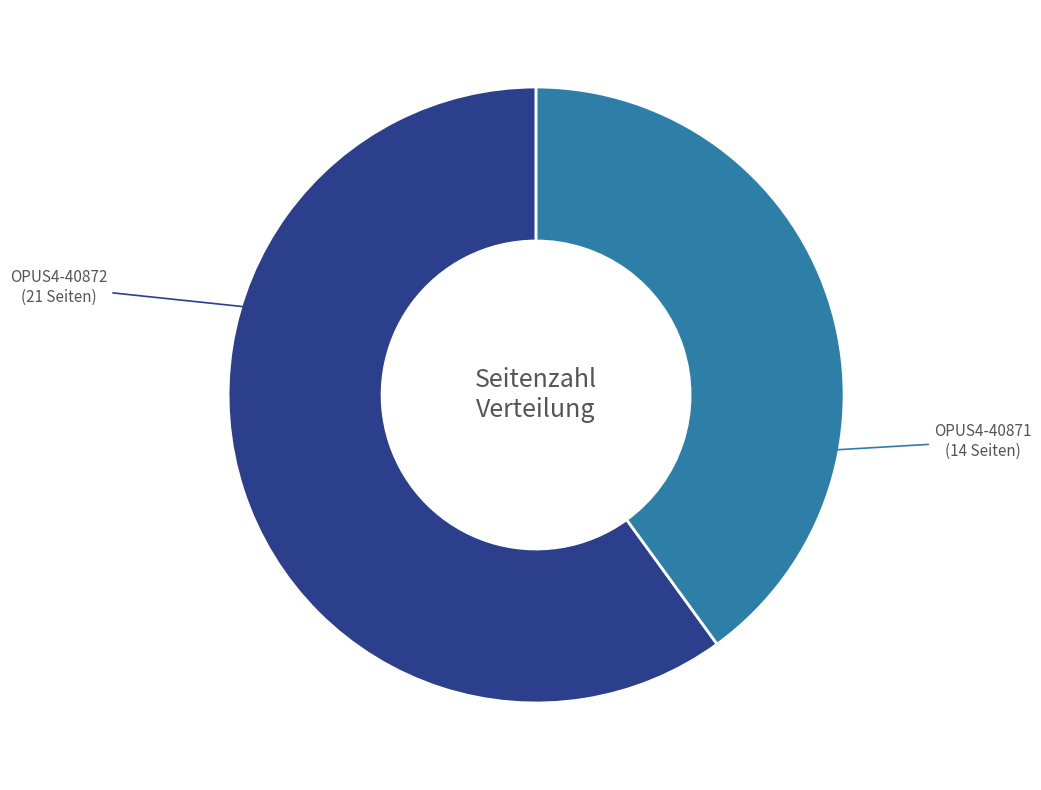

Which slice is the smallest?

OPUS4-40871